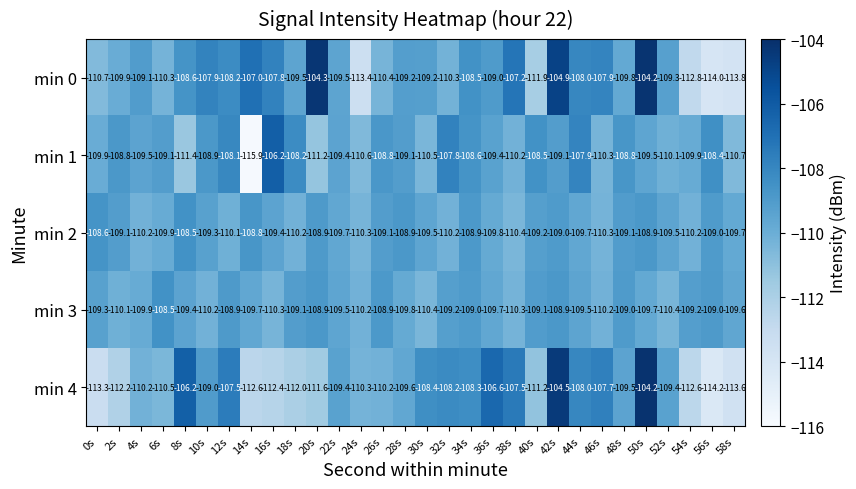

What is the spread (max minus min) of values at 14s?

8.9